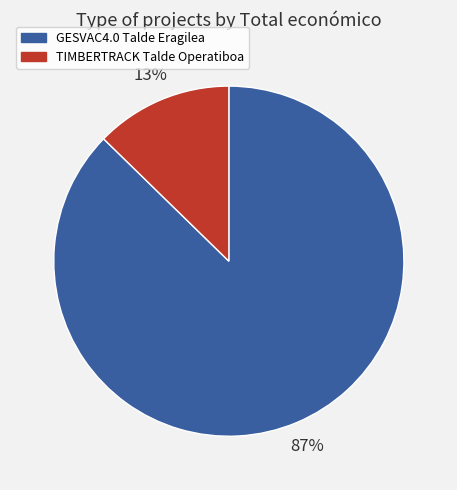

To the nearest percent, what is the combined percentage of GESVAC4.0 Talde Eragilea and TIMBERTRACK Talde Operatiboa?

100%